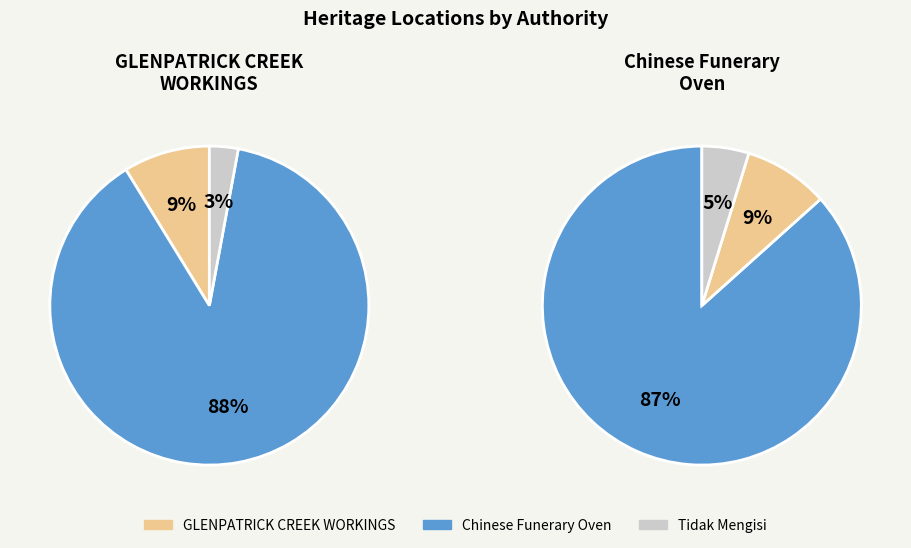

Approximately how many times larger is the value at GLENPATRICK CREEK WORKINGS compared to Chinese Funerary Oven?

0.1